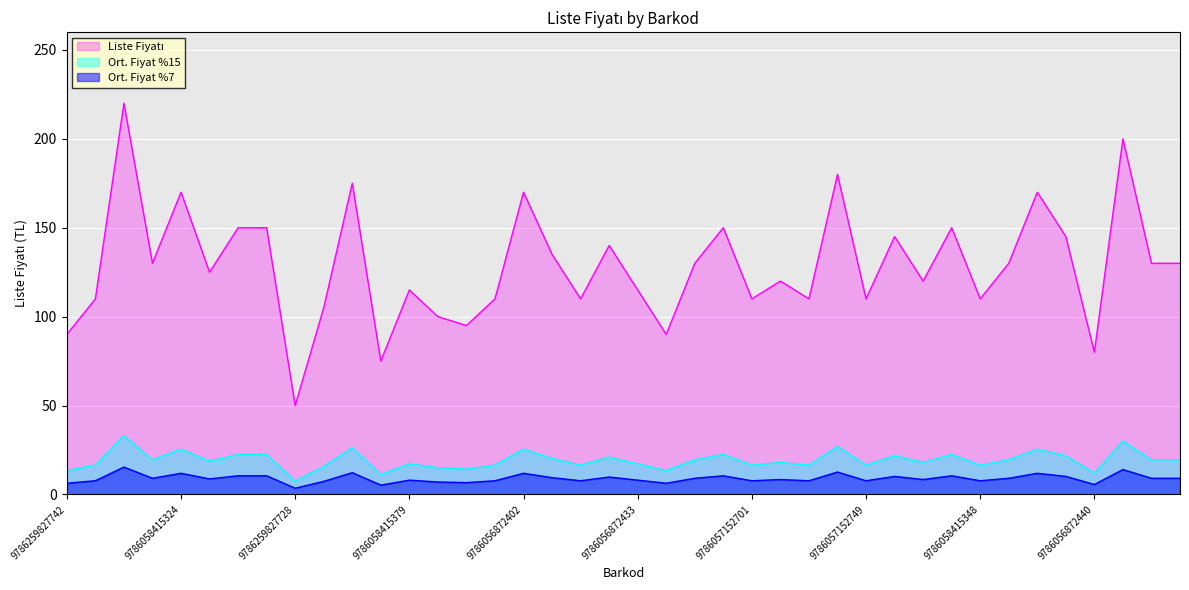

How many lines are shown in the chart?

3